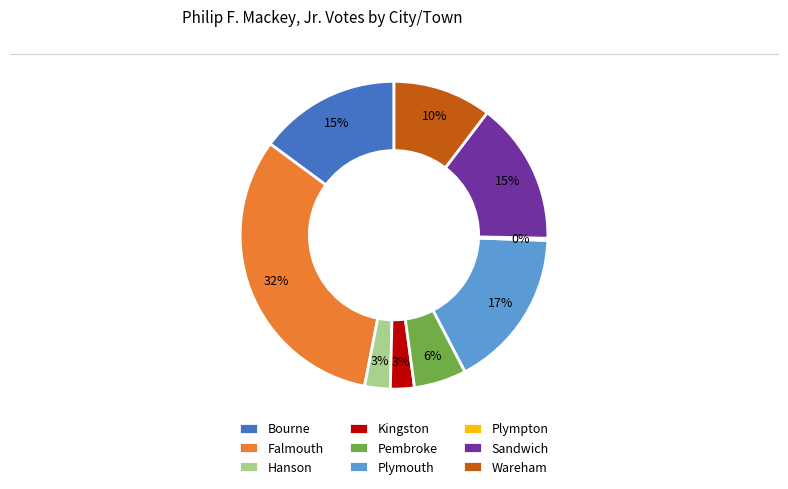

To the nearest percent, what is the average slice percentage?

11%